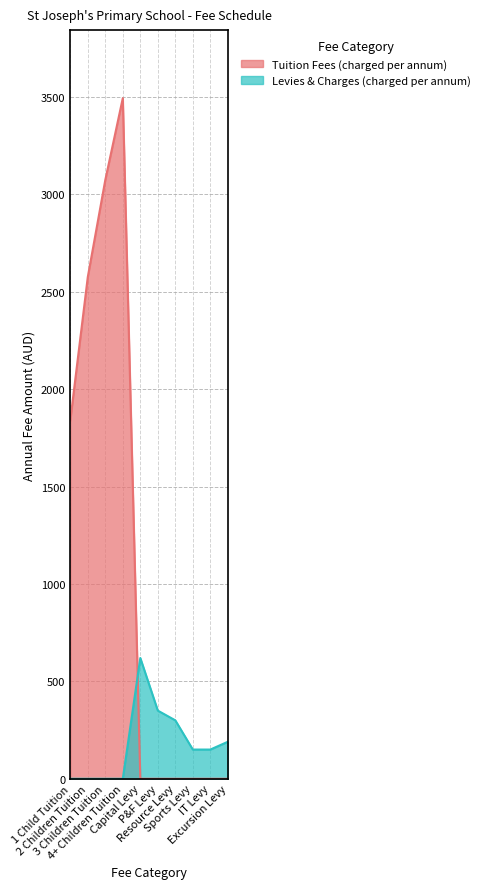

Is it true that Tuition Fees (charged per annum) equals -1902 at P&F Levy?

False